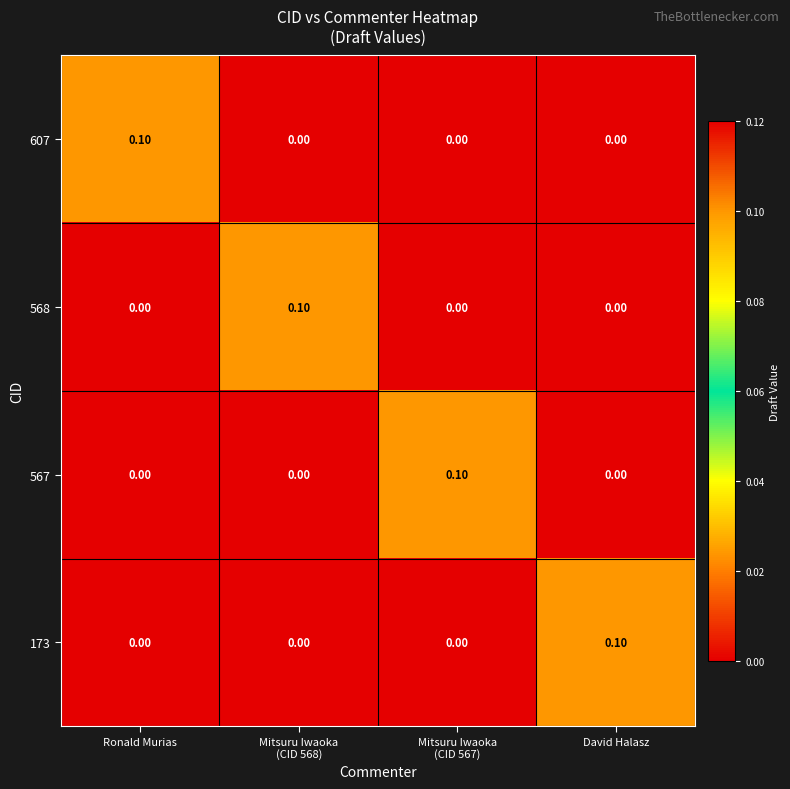

At how many categories does at least one series exceed 0?

4